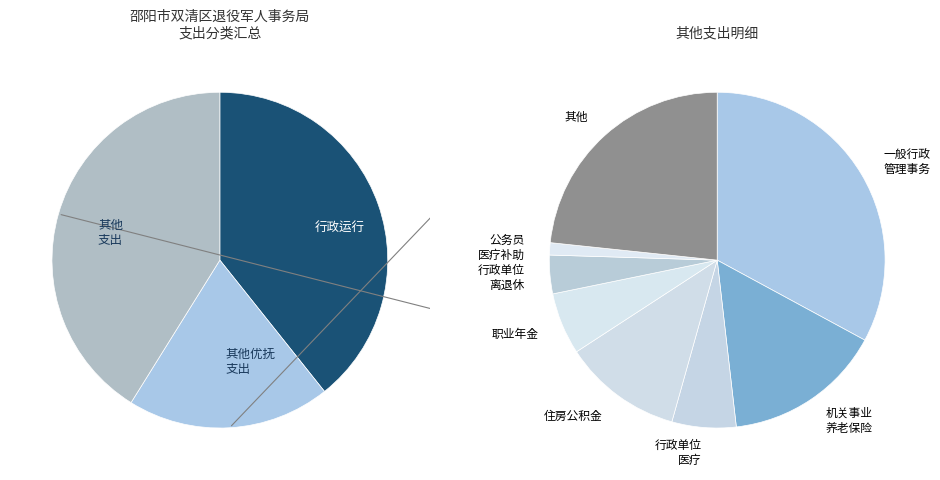

Is there any slice that represents more than half of the pie?

No